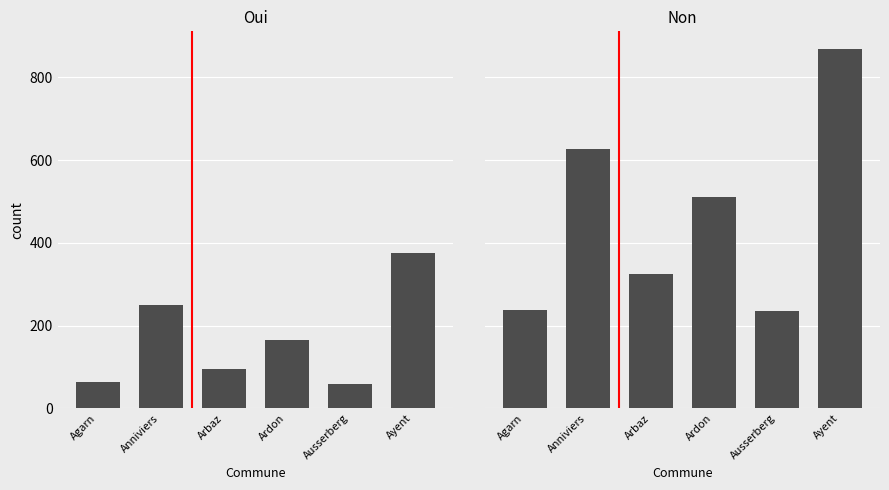

What is the difference between the second highest and second lowest values in the Oui series?

185